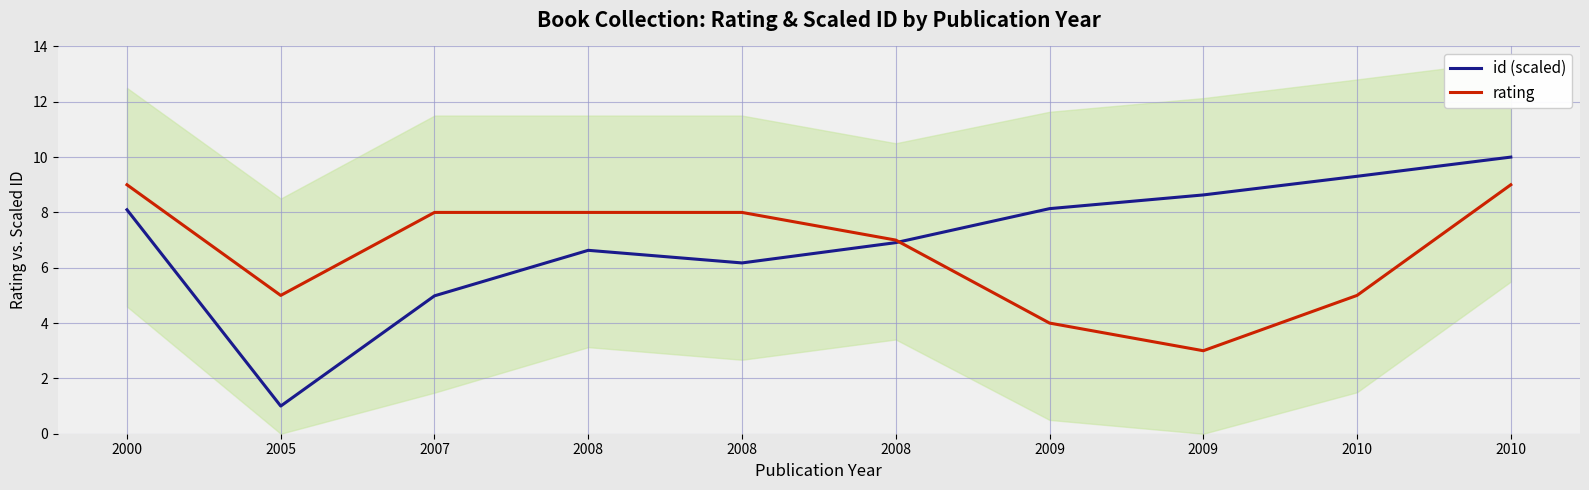

List the series in order of their peak value, lowest first.

rating, id (scaled)